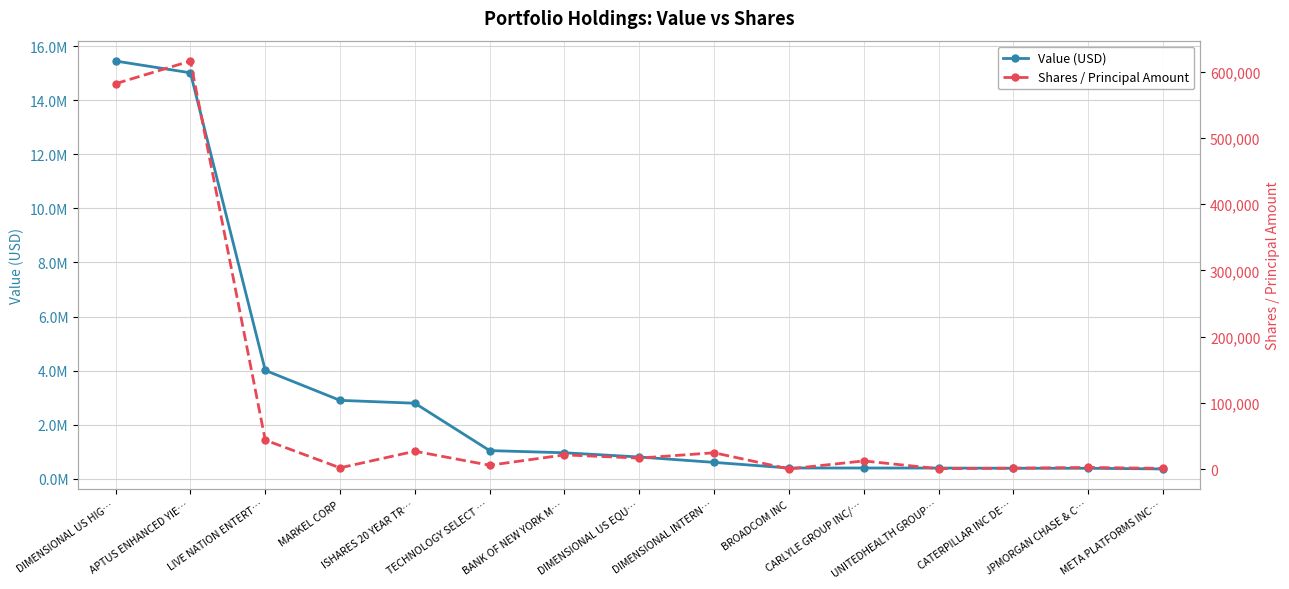

How many values in the Shares / Principal Amount series are below 12536?

7